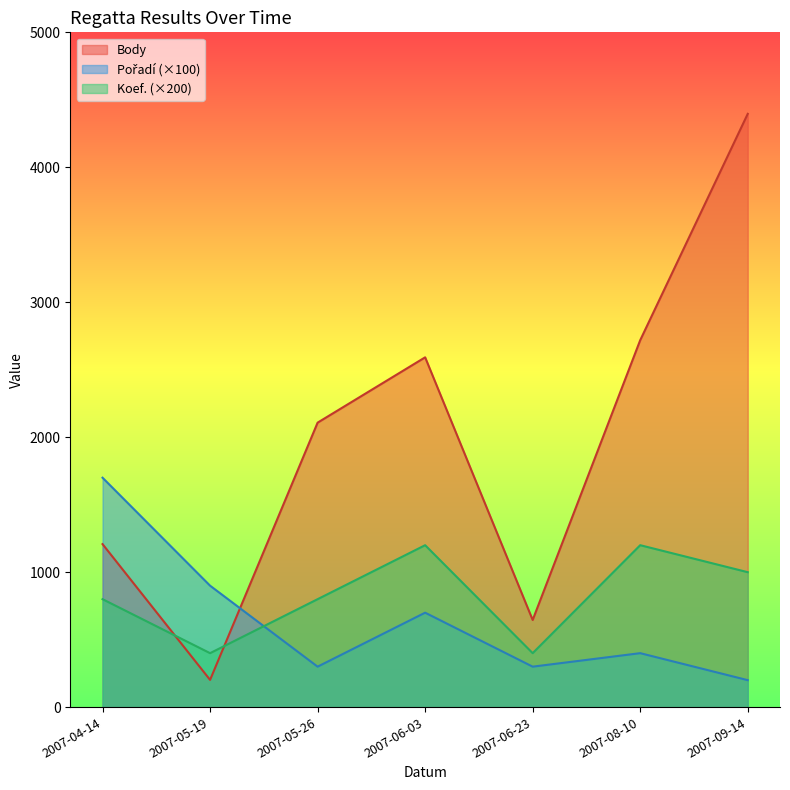

Reading left to right, extract all data points from this chart.

Body: 2007-04-14=1208	2007-05-19=202	2007-05-26=2108	2007-06-03=2592	2007-06-23=646	2007-08-10=2719	2007-09-14=4396
Pořadí: 2007-04-14=1700	2007-05-19=900	2007-05-26=300	2007-06-03=700	2007-06-23=300	2007-08-10=400	2007-09-14=200
Koef.: 2007-04-14=800	2007-05-19=400	2007-05-26=800	2007-06-03=1200	2007-06-23=400	2007-08-10=1200	2007-09-14=1000